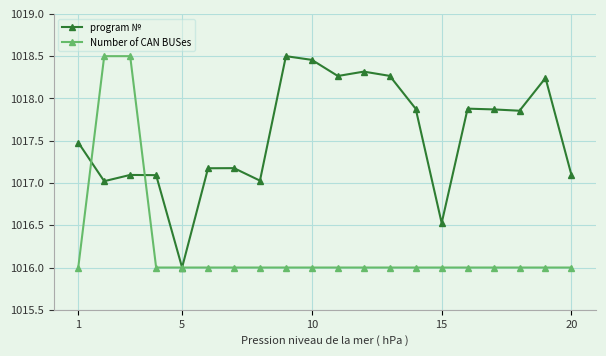

How many interior local peaks does the program № series have?

6